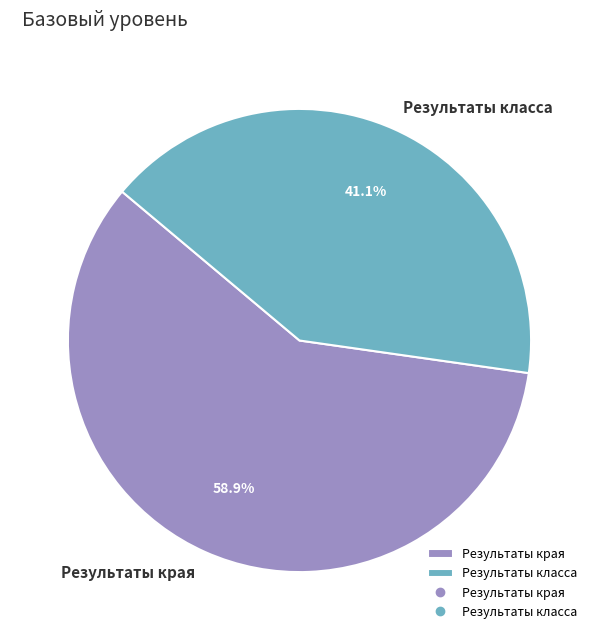

Is the sum of Результаты края and Результаты класса greater than half?

Yes